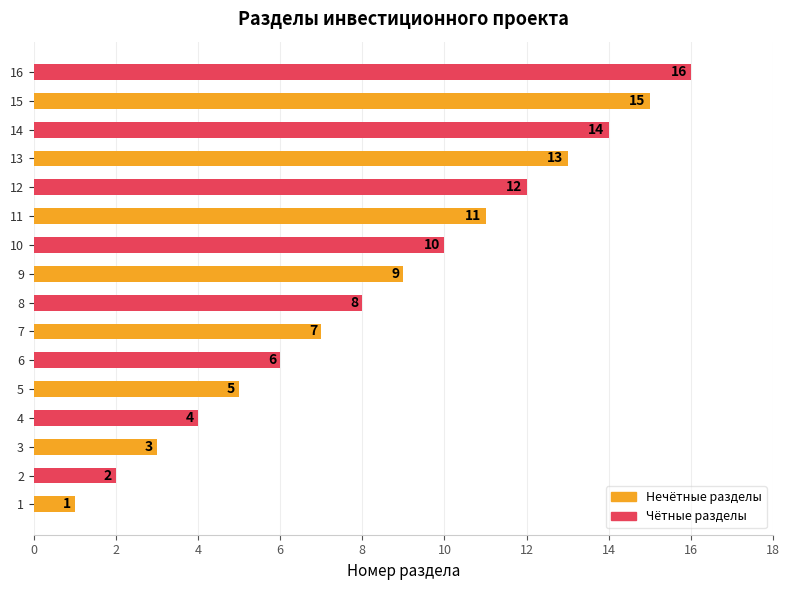

The value at 12 is 7. True or false?

False